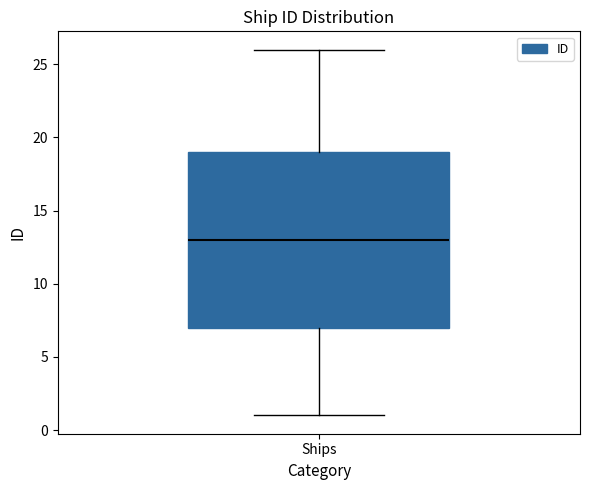

Read this box plot against the y-axis: the position of the median line, the range covered by the box, and the ends of both whiskers. The values are not printed on the chart, so give them approximately, as read against the axis.

median 13, box 7 to 19, whiskers 1 to 26